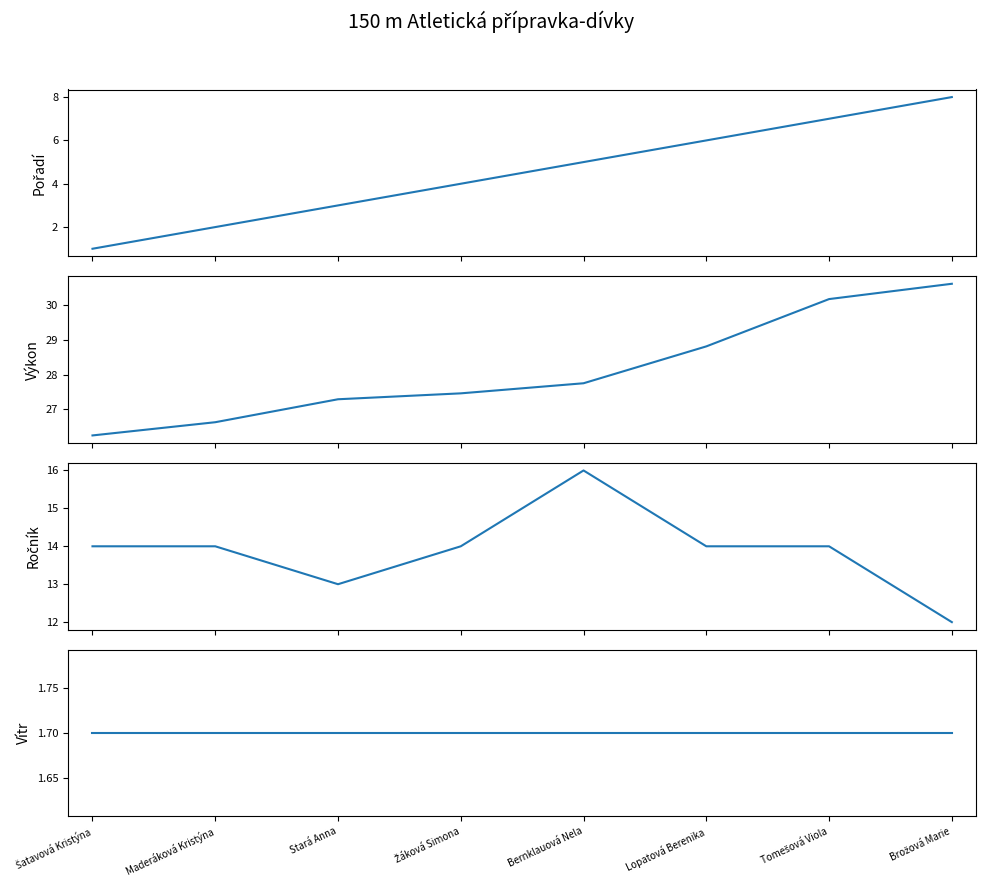

How many values in the Výkon series are below 27?

2